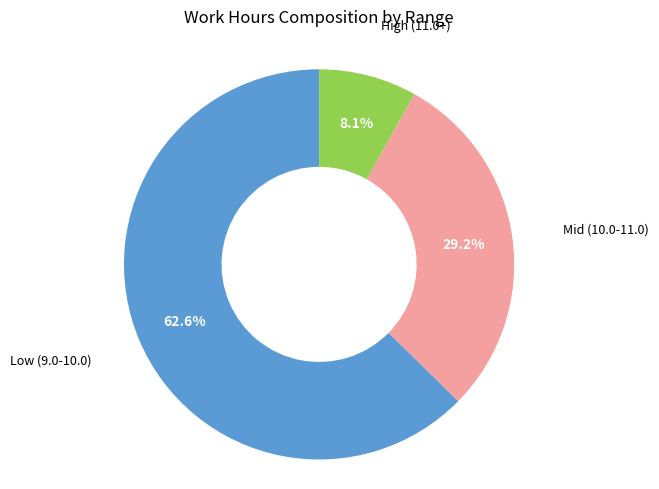

Is there a majority slice in this chart?

Yes